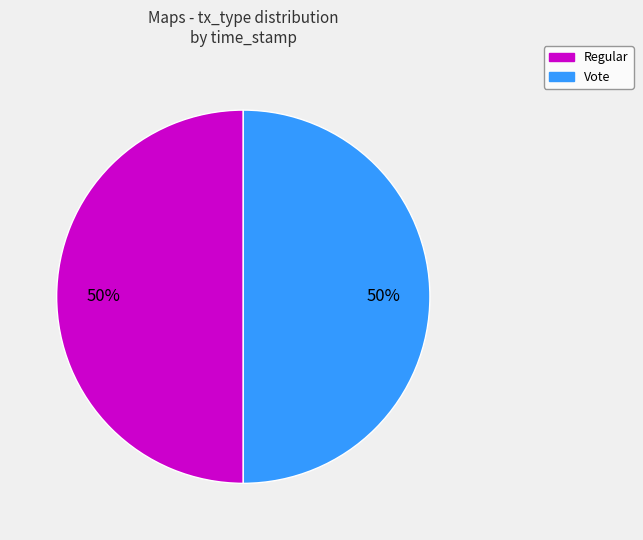

What is the ratio of the value at Regular to the value at Vote?

1.0